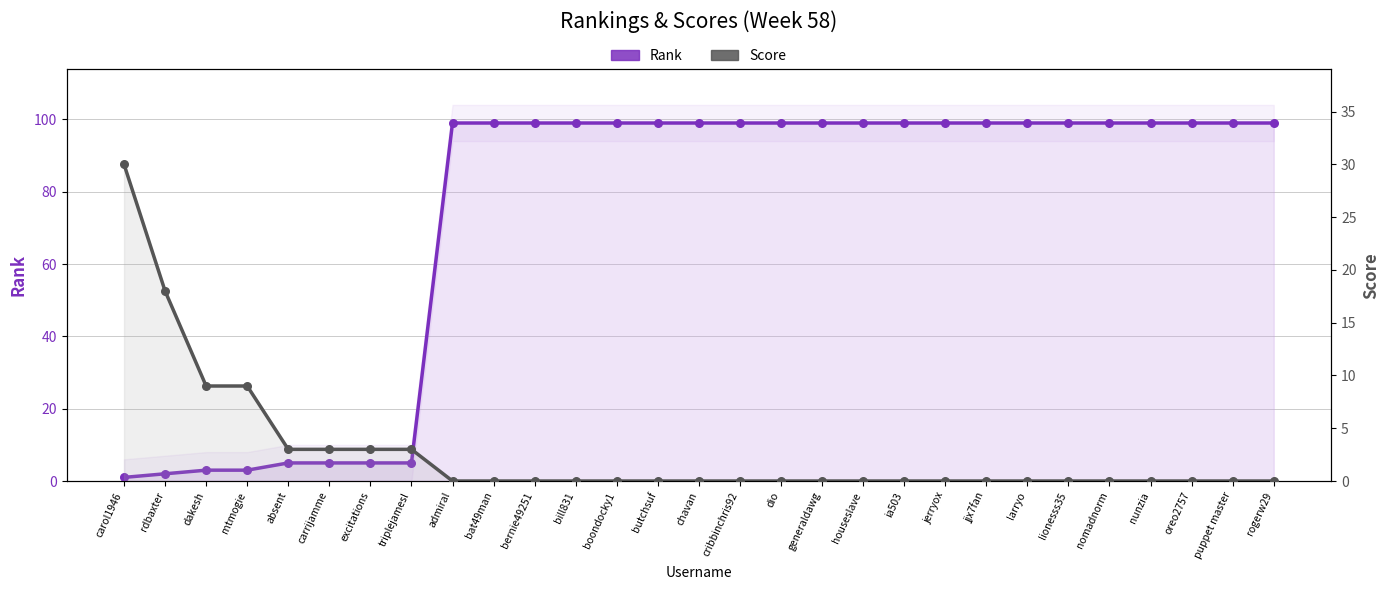

What are all the series names shown in the legend?

Rank, Score